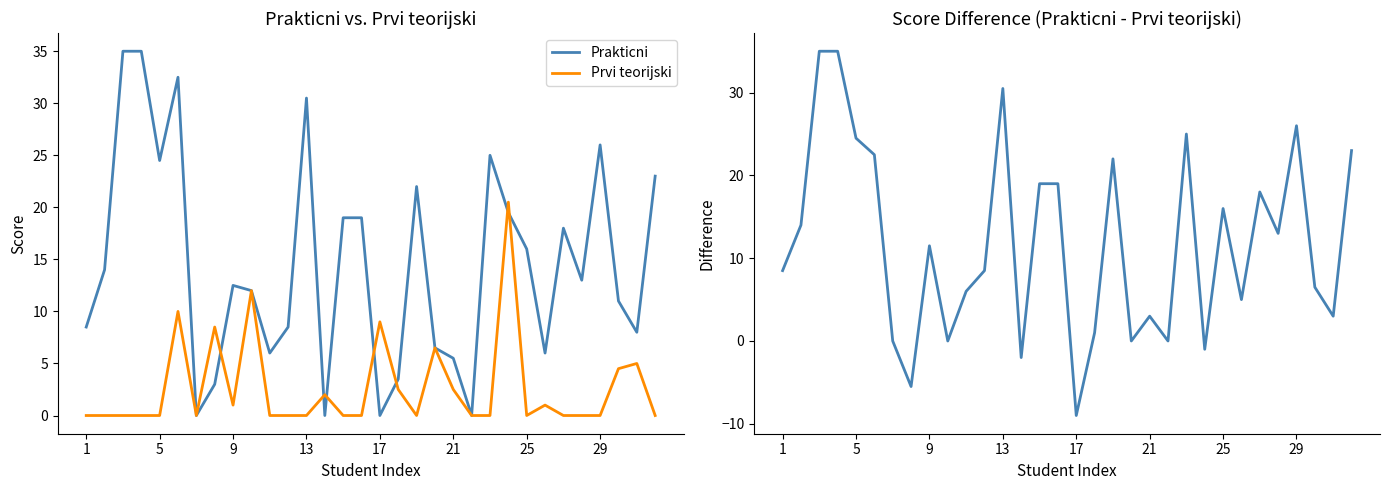

The Prvi teorijski series shows 1.4 at 17. True or false?

False